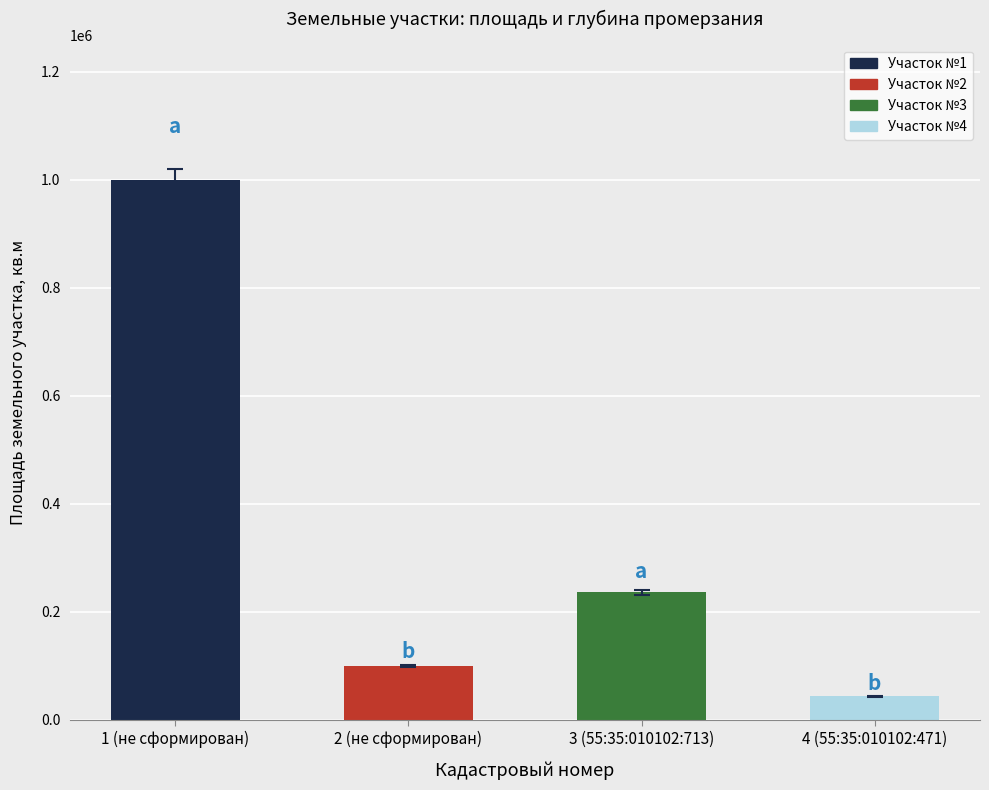

Which category has the highest value across all series?

1 (не сформирован)